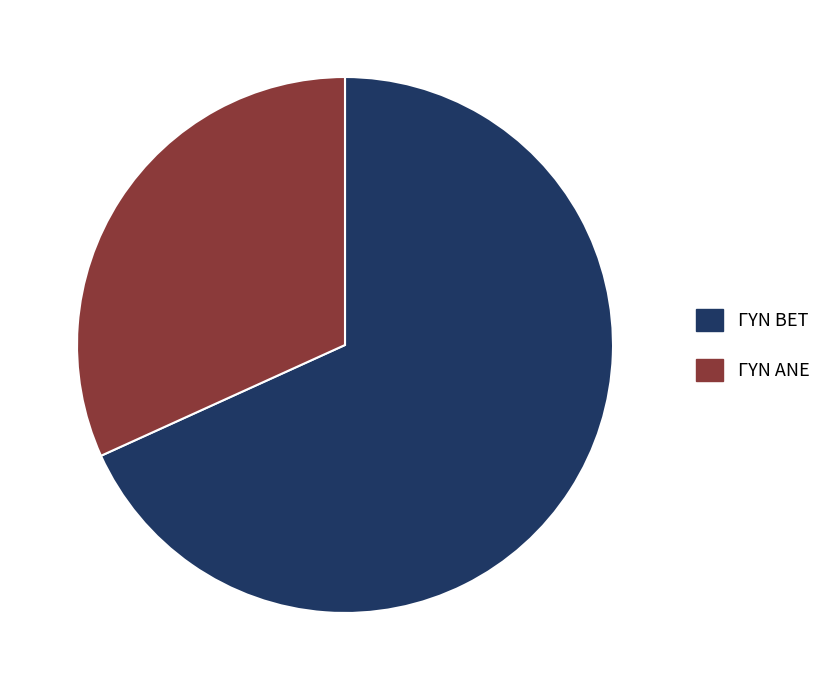

Do ΓΥΝ BET and ΓΥΝ ΑΝΕ together represent more than half of the pie?

Yes